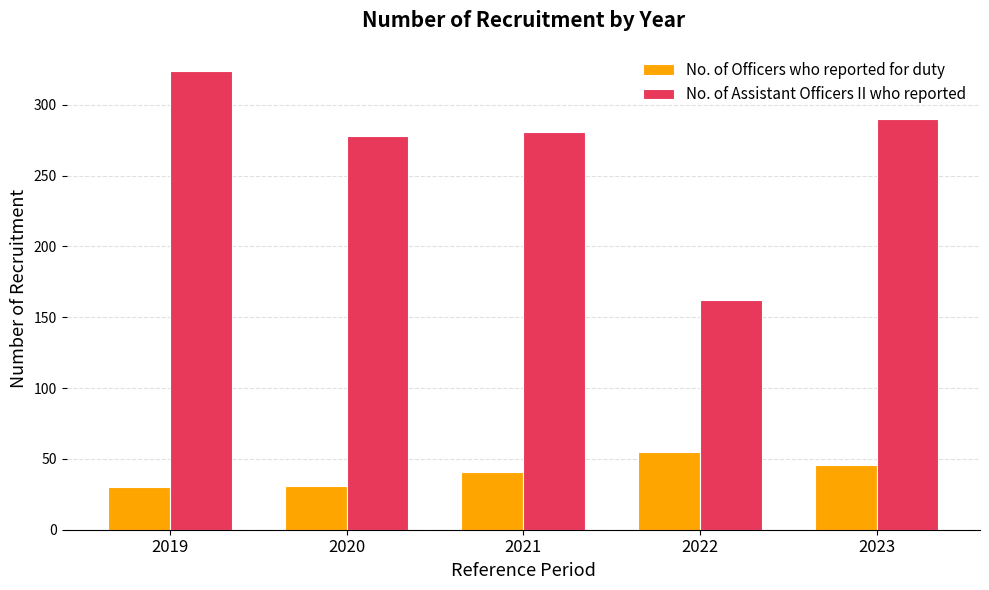

Where is No. of Assistant Officers II who reported nearest to the value 243?

2020